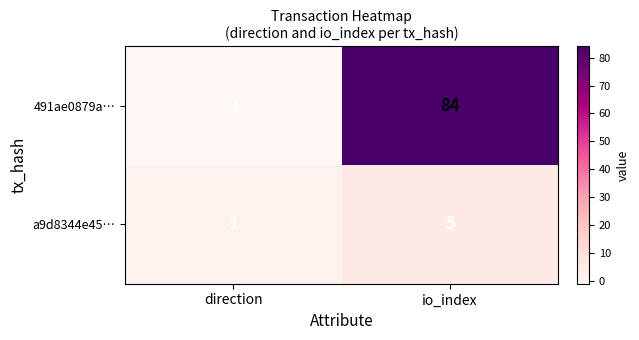

At which category does the chart reach its peak across all series?

io_index